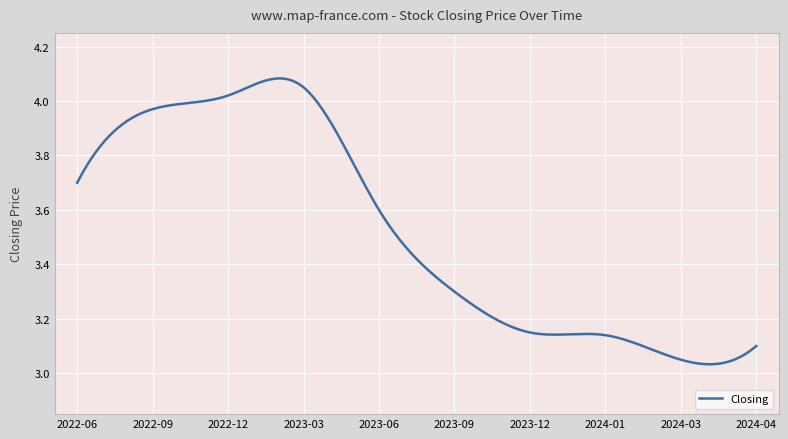

How many lines are shown in the chart?

1